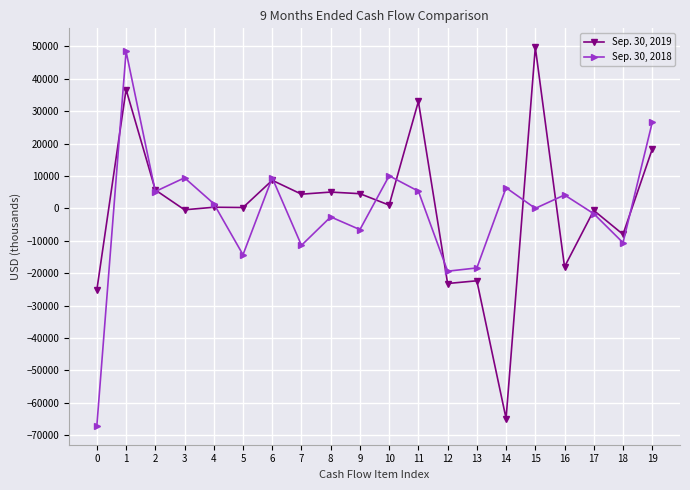

What is the highest value of the Sep. 30, 2018 series?

48466